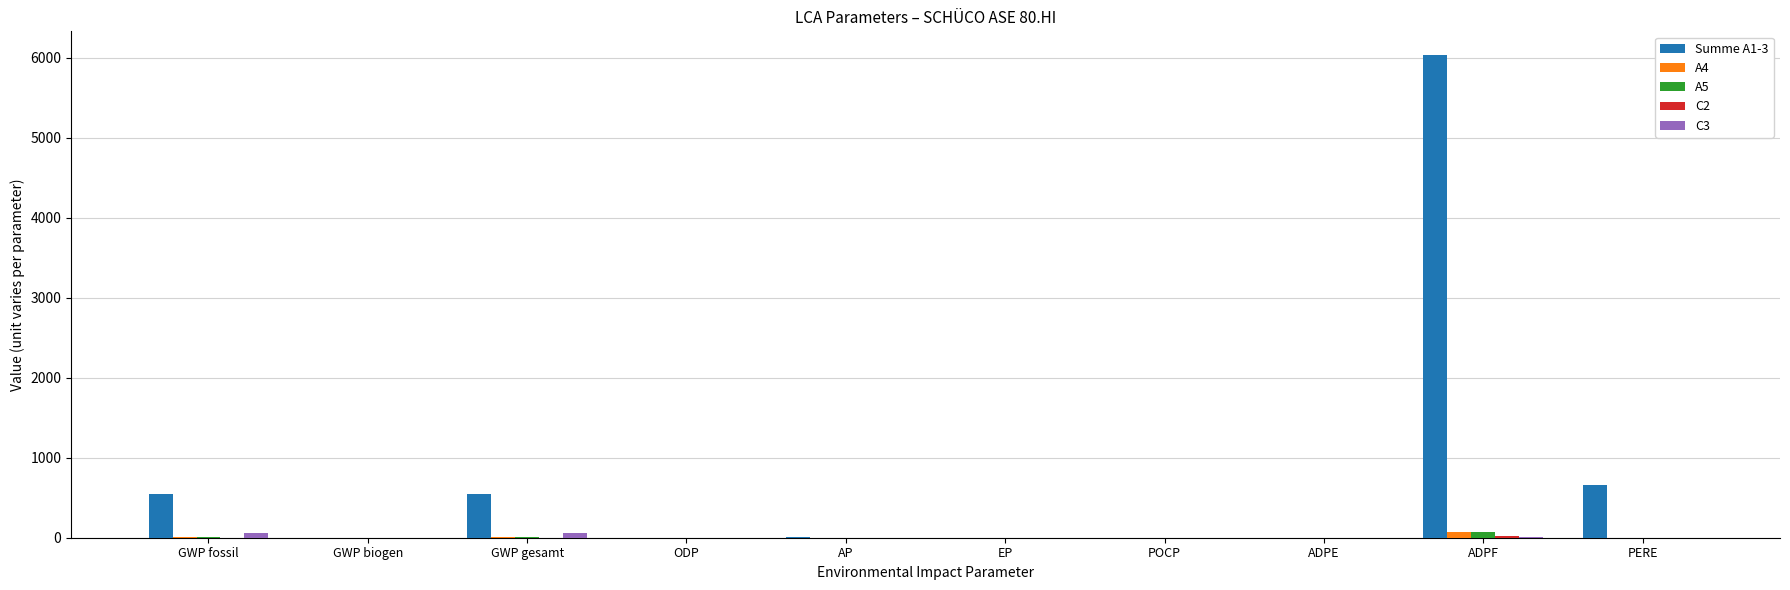

Are the bars horizontal?

No